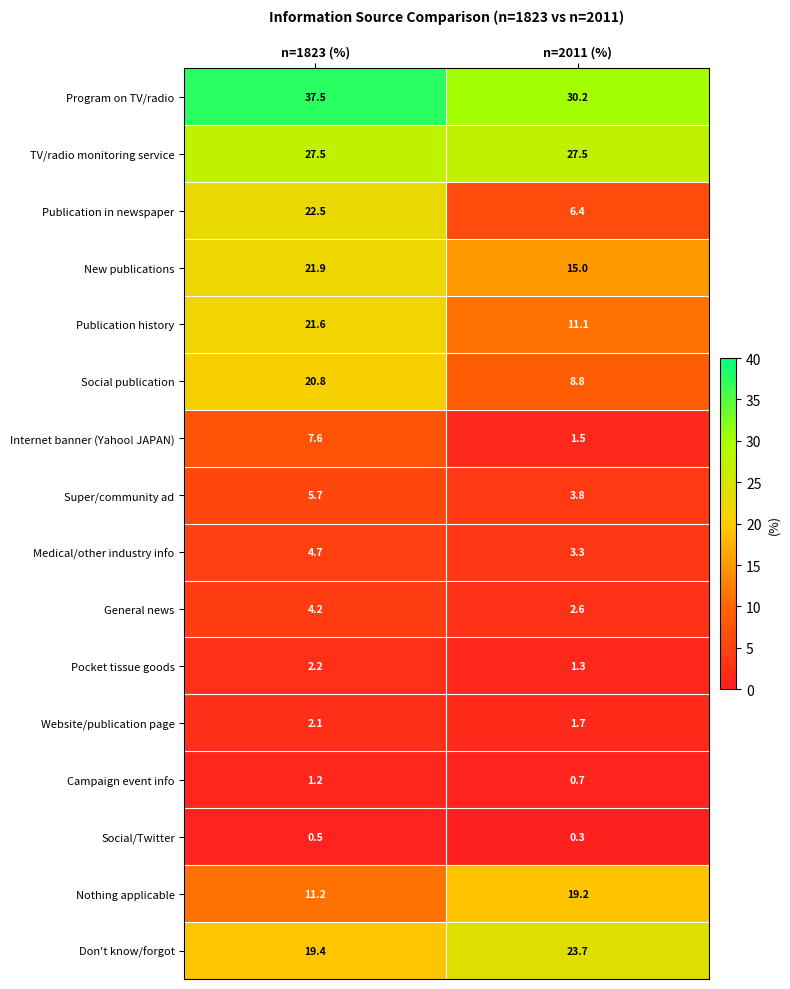

At which category is the sum across all series the highest?

n=1823 (%)